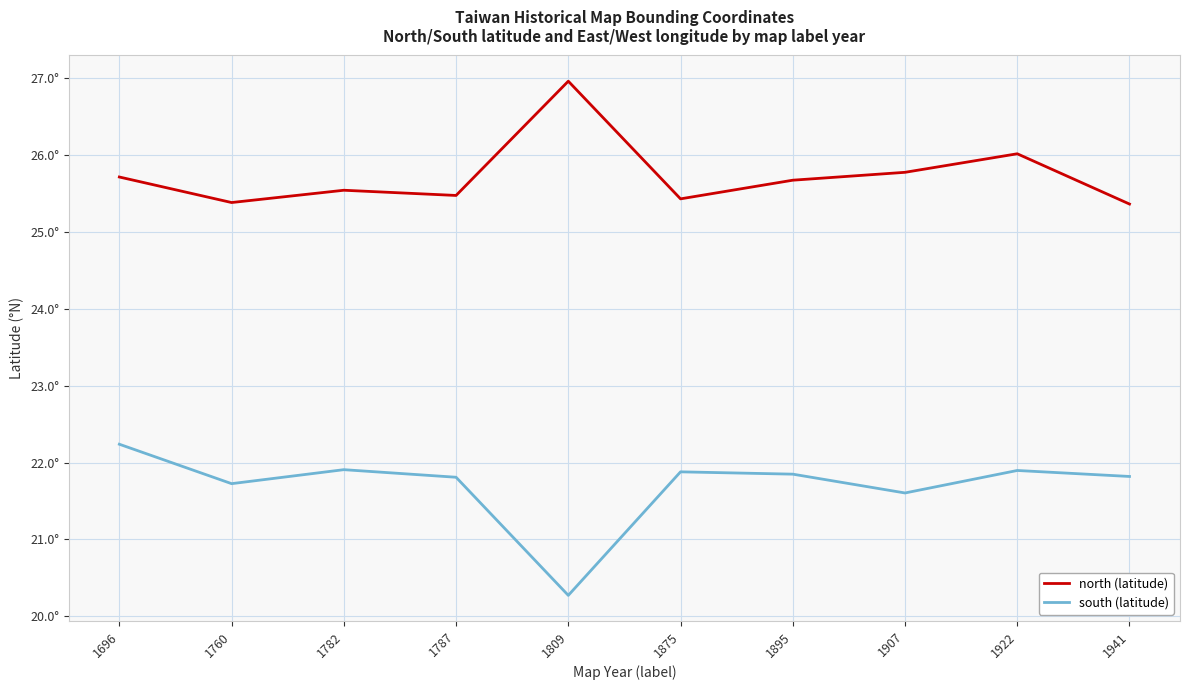

What are all the series names shown in the legend?

north (latitude), south (latitude)